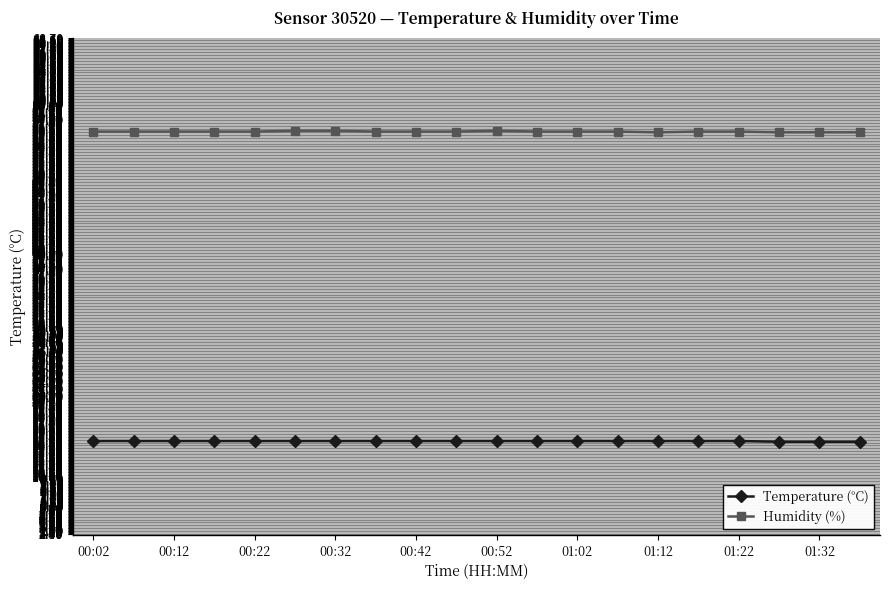

What is the value of the Humidity (%) point at the 11th from the left?

56.3